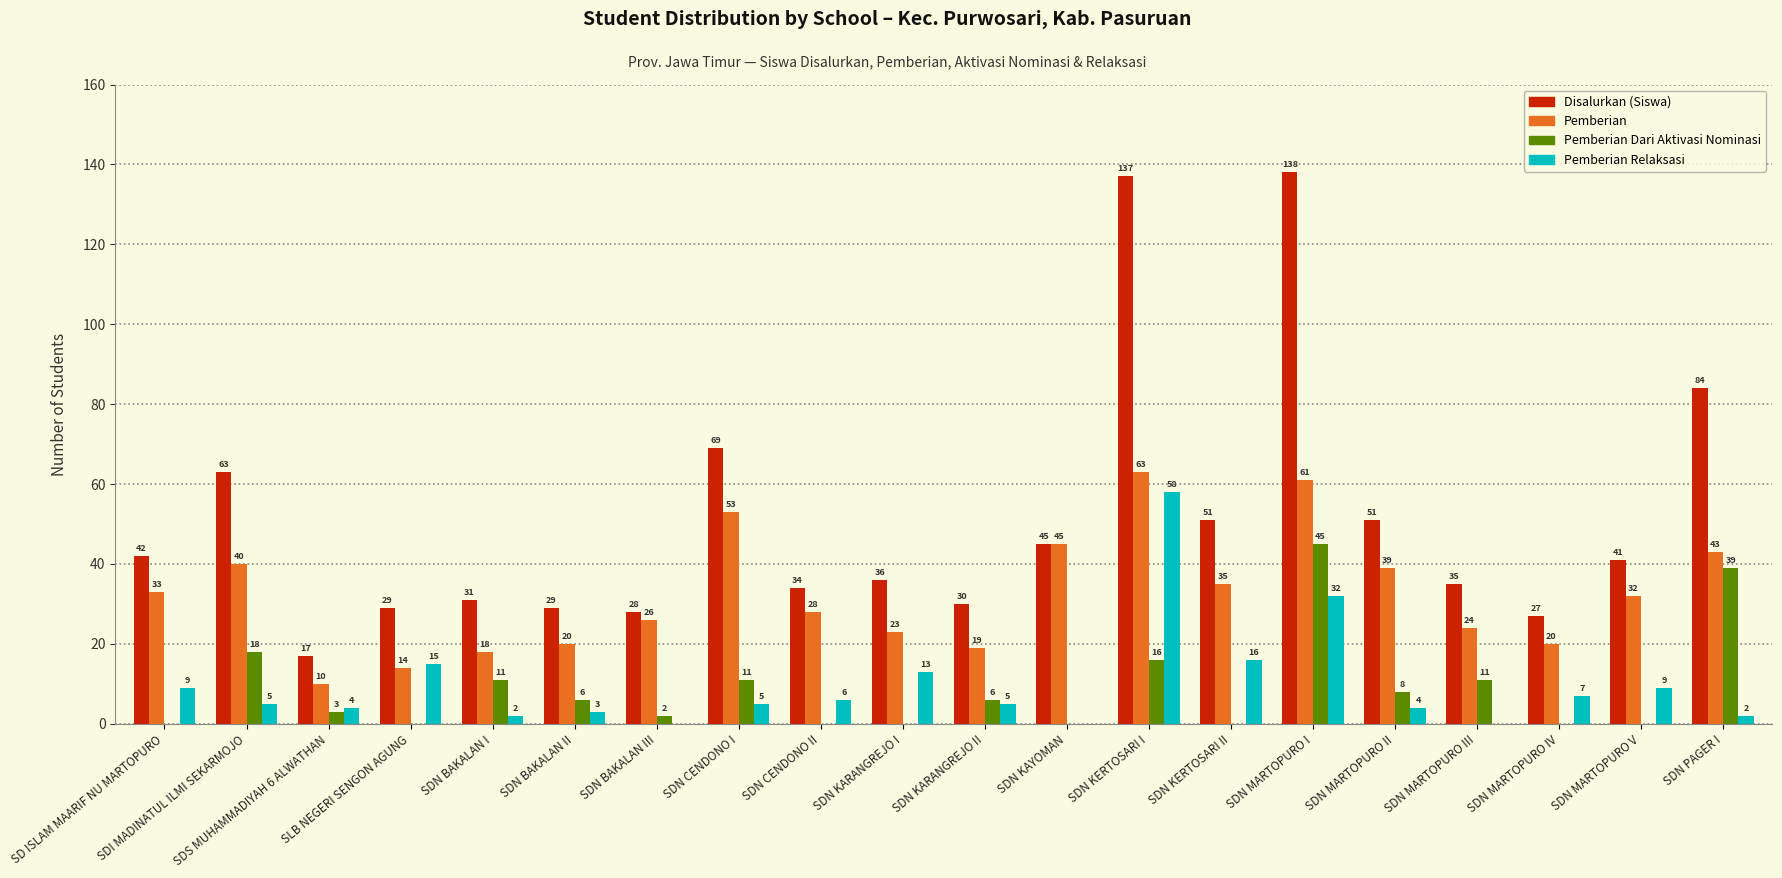

Which label corresponds to the largest value in the chart?

SDN MARTOPURO I